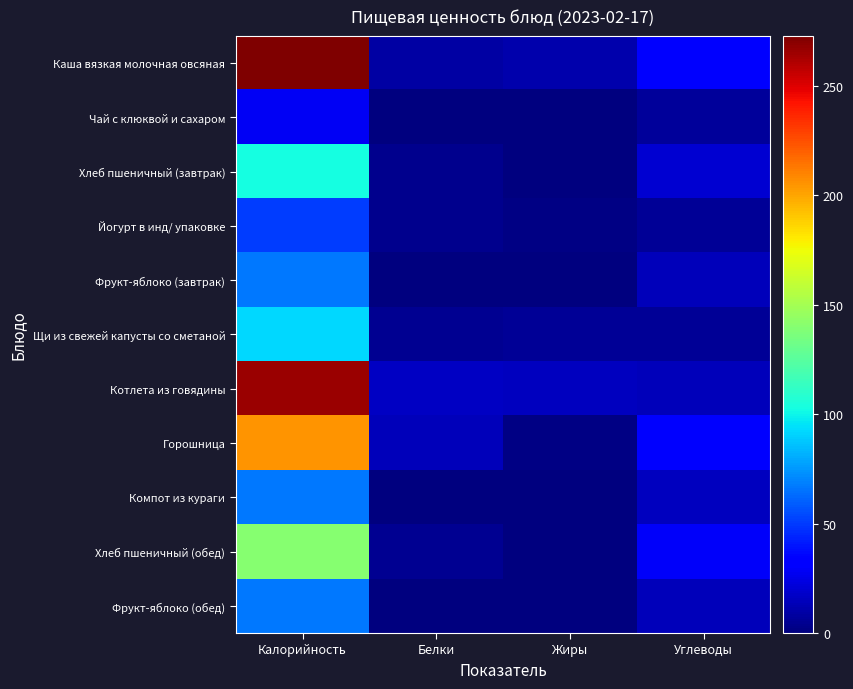

Which series has the largest total across all categories?

Каша вязкая молочная овсяная